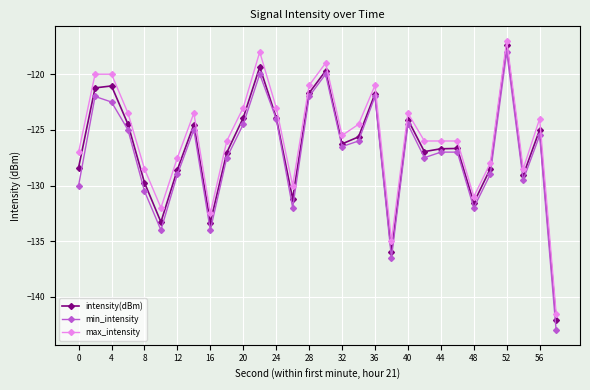

What is the average value of the max_intensity series?

-125.7